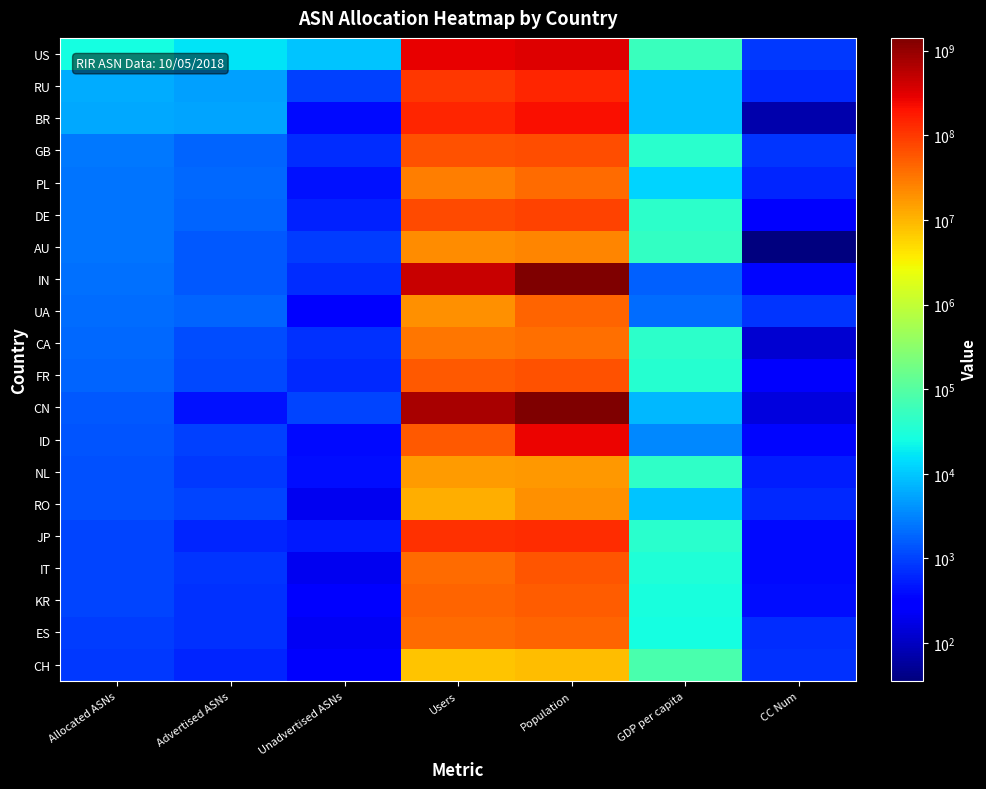

Reading left to right, transcribe all the data shown in this chart.

US: Allocated ASNs=26255	Advertised ASNs=16777	Unadvertised ASNs=9478	Users=289188571	Population=326766748	GDP per capita=56996	CC Num=840
RU: Allocated ASNs=6043	Advertised ASNs=5050	Unadvertised ASNs=993	Users=102646837	Population=143964709	GDP per capita=8913	CC Num=643
BR: Allocated ASNs=5686	Advertised ASNs=5311	Unadvertised ASNs=375	Users=140016321	Population=210867954	GDP per capita=8518	CC Num=76
GB: Allocated ASNs=2575	Advertised ASNs=1857	Unadvertised ASNs=718	Users=61647064	Population=66573504	GDP per capita=39818	CC Num=826
PL: Allocated ASNs=2460	Advertised ASNs=2020	Unadvertised ASNs=440	Users=27587898	Population=38104832	GDP per capita=12370	CC Num=616
DE: Allocated ASNs=2381	Advertised ASNs=1800	Unadvertised ASNs=581	Users=72418242	Population=82293457	GDP per capita=42260	CC Num=276
AU: Allocated ASNs=2355	Advertised ASNs=1455	Unadvertised ASNs=900	Users=21081182	Population=24772247	GDP per capita=48627	CC Num=36
IN: Allocated ASNs=2207	Advertised ASNs=1504	Unadvertised ASNs=703	Users=471210045	Population=1354051854	GDP per capita=1671	CC Num=356
UA: Allocated ASNs=2153	Advertised ASNs=1825	Unadvertised ASNs=328	Users=19408063	Population=44009214	GDP per capita=2119	CC Num=804
CA: Allocated ASNs=2021	Advertised ASNs=1253	Unadvertised ASNs=768	Users=32704082	Population=36953765	GDP per capita=41559	CC Num=124
FR: Allocated ASNs=1778	Advertised ASNs=1108	Unadvertised ASNs=670	Users=56361545	Population=65233270	GDP per capita=37794	CC Num=250
CN: Allocated ASNs=1473	Advertised ASNs=440	Unadvertised ASNs=1033	Users=738653974	Population=1415045928	GDP per capita=7914	CC Num=156
ID: Allocated ASNs=1349	Advertised ASNs=965	Unadvertised ASNs=384	Users=54426175	Population=266794979	GDP per capita=3494	CC Num=360
NL: Allocated ASNs=1285	Advertised ASNs=882	Unadvertised ASNs=403	Users=16008138	Population=17084459	GDP per capita=45493	CC Num=528
RO: Allocated ASNs=1279	Advertised ASNs=1071	Unadvertised ASNs=208	Users=11356767	Population=19580634	GDP per capita=9580	CC Num=642
JP: Allocated ASNs=1094	Advertised ASNs=610	Unadvertised ASNs=484	Users=115865837	Population=127185332	GDP per capita=38913	CC Num=392
IT: Allocated ASNs=1034	Advertised ASNs=832	Unadvertised ASNs=202	Users=38894875	Population=59290969	GDP per capita=31360	CC Num=380
KR: Allocated ASNs=1025	Advertised ASNs=733	Unadvertised ASNs=292	Users=43847920	Population=51164435	GDP per capita=27582	CC Num=410
ES: Allocated ASNs=951	Advertised ASNs=728	Unadvertised ASNs=223	Users=38138705	Population=46397452	GDP per capita=26666	CC Num=724
CH: Allocated ASNs=879	Advertised ASNs=633	Unadvertised ASNs=246	Users=7450397	Population=8544034	GDP per capita=78282	CC Num=756